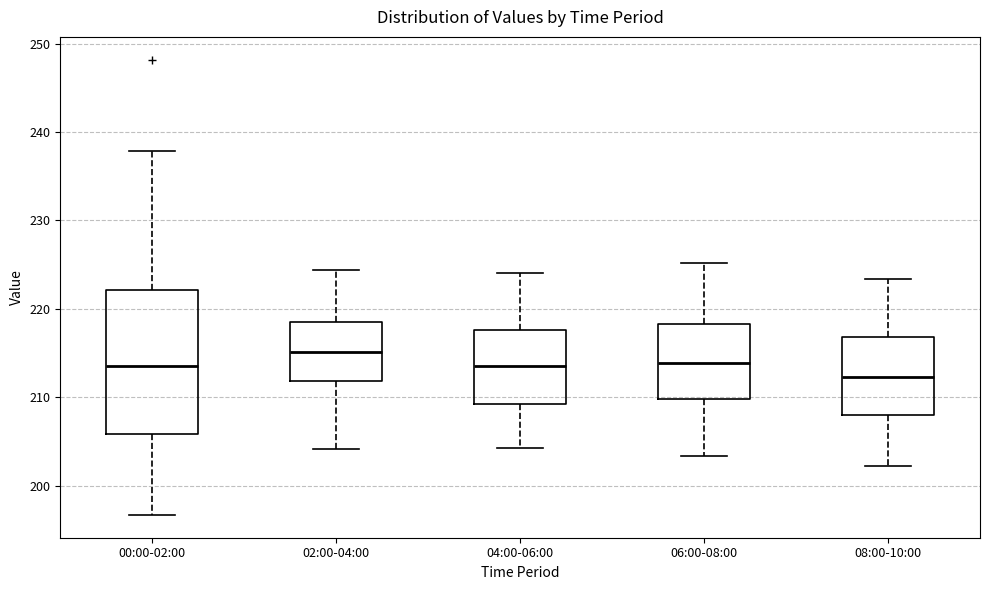

Reading left to right, read every box against the y-axis: the position of its median line, the range the box covers, and the ends of its whiskers. The values are not printed on the chart, so give them approximately, as read against the axis.

00:00-02:00: median 214, box 206 to 222, whiskers 197 to 238
02:00-04:00: median 215, box 212 to 219, whiskers 204 to 224
04:00-06:00: median 214, box 209 to 218, whiskers 204 to 224
06:00-08:00: median 214, box 210 to 218, whiskers 203 to 225
08:00-10:00: median 212, box 208 to 217, whiskers 202 to 223